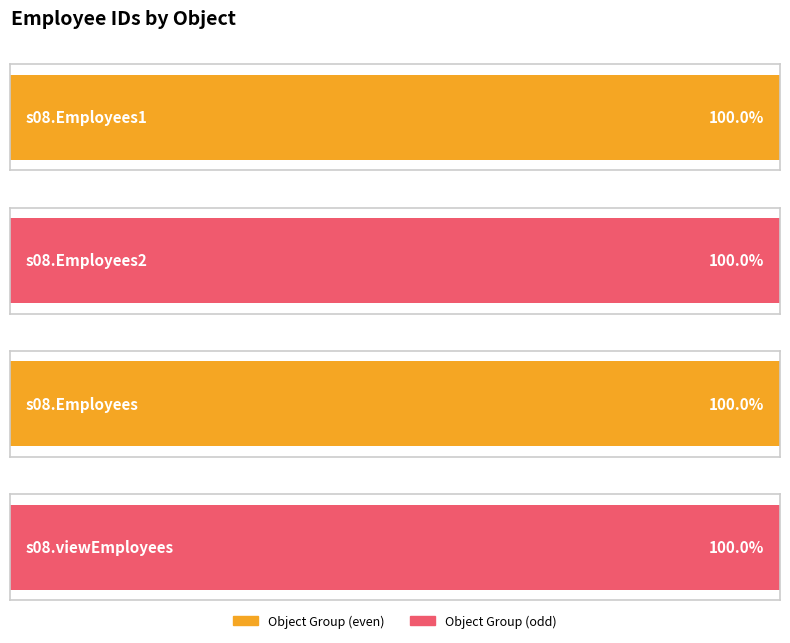

Does the chart contain any negative values?

No